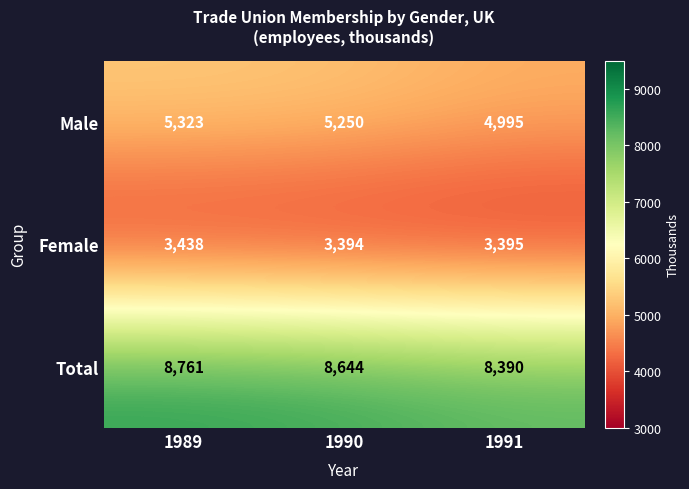

Which series has the largest total across all categories?

Total